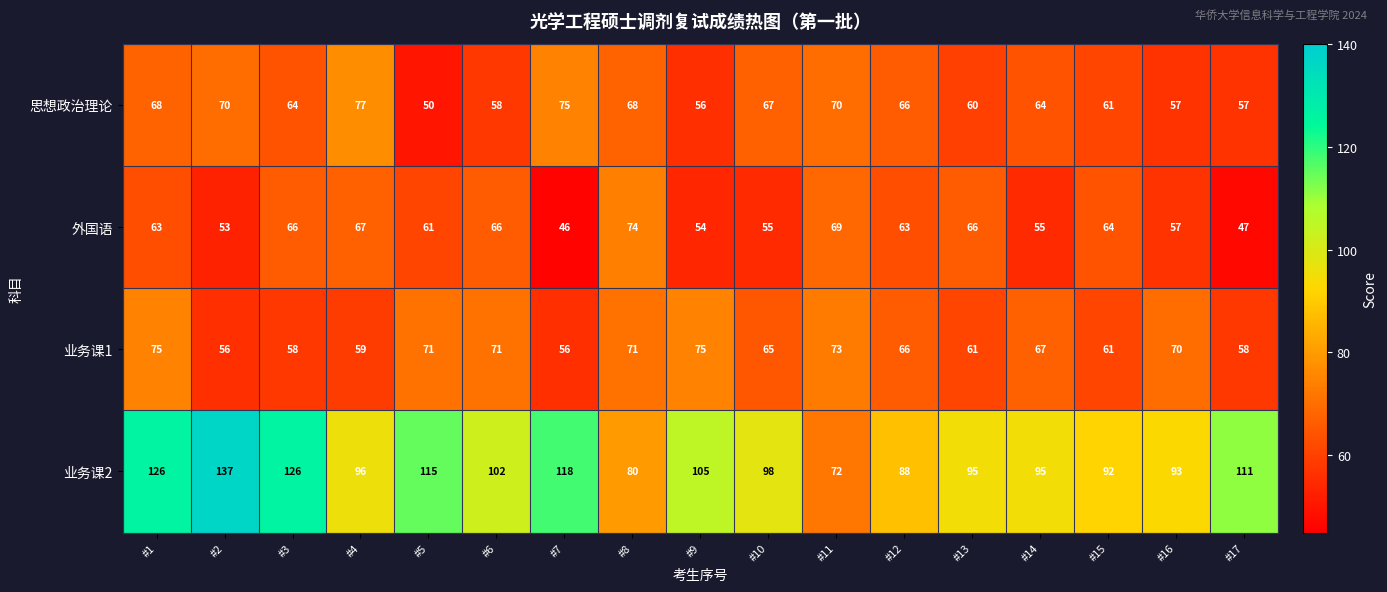

What is the maximum value shown in the chart?

137